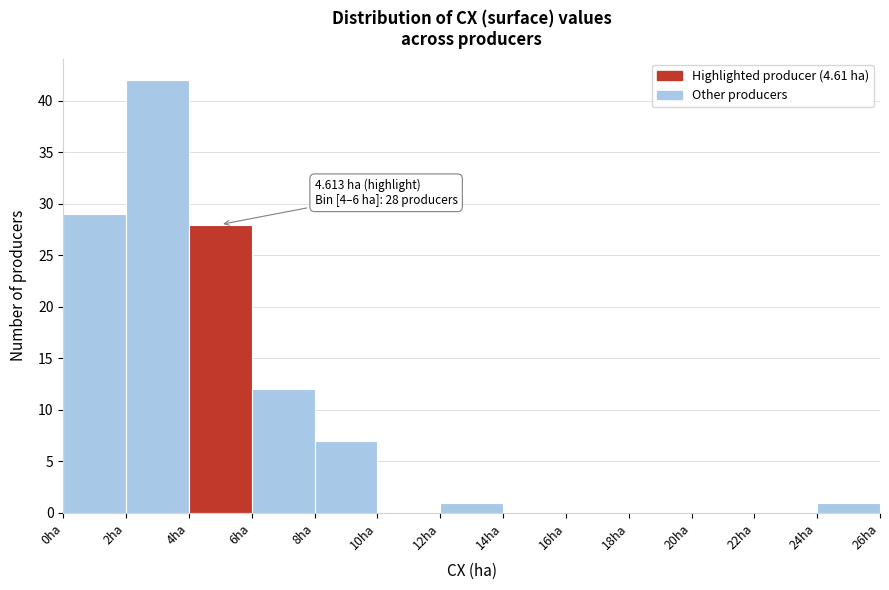

Over which range of the x-axis is the bar tallest?

2 to 4